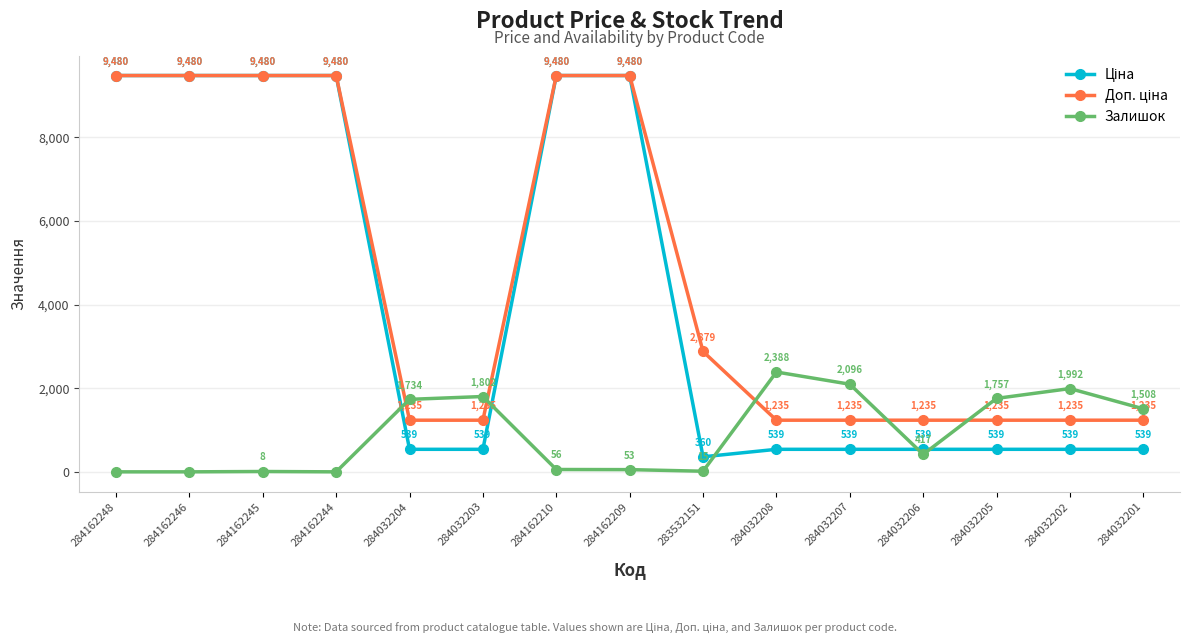

What position from the left is 284162246?

2